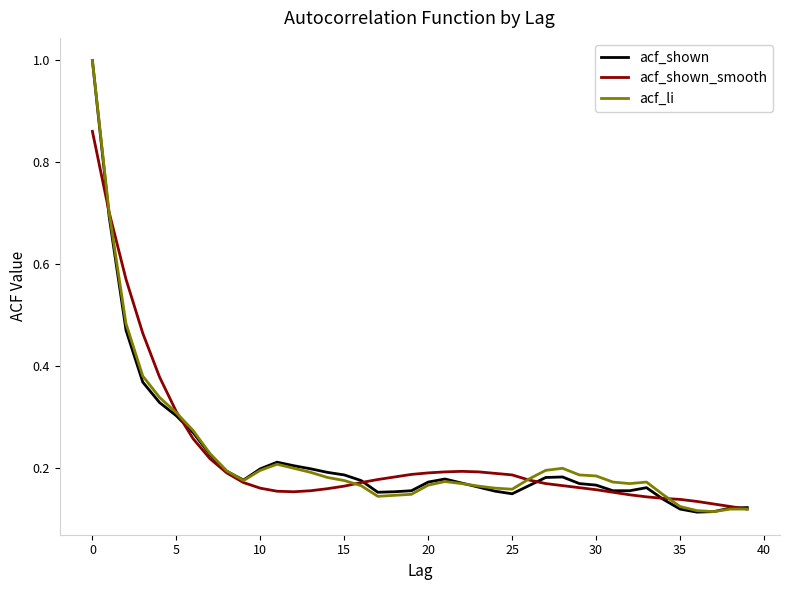

Count the acf_shown values in the range 0 to 1.

40